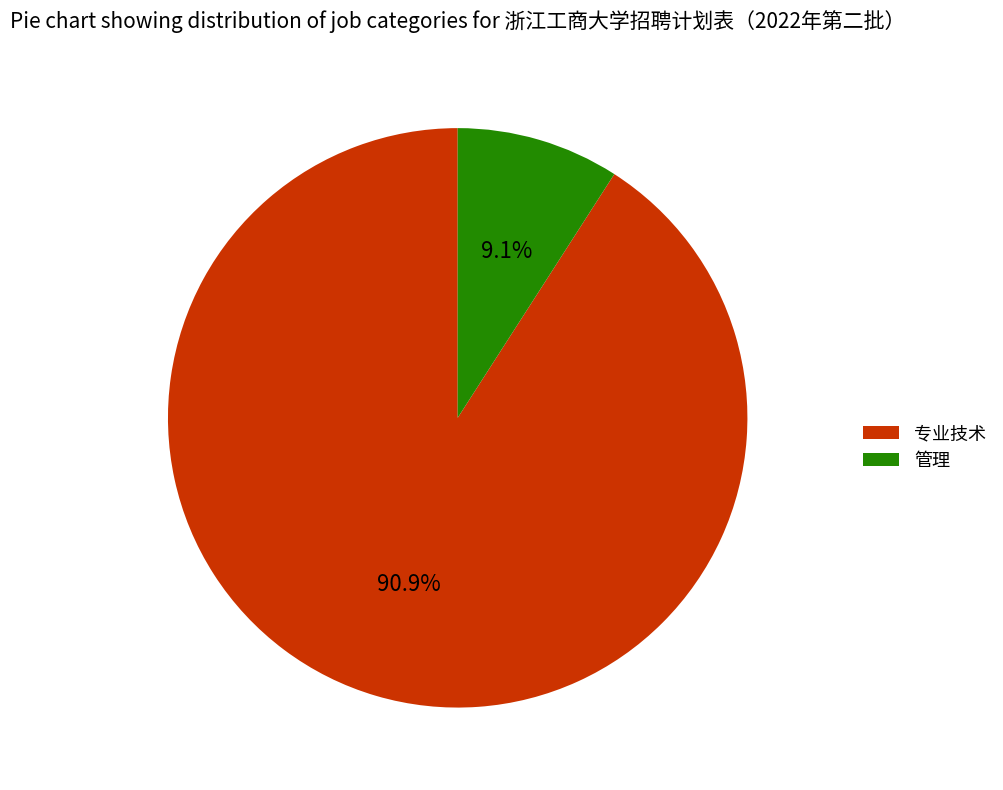

What is the total percentage of 专业技术 and 管理?

100.0%